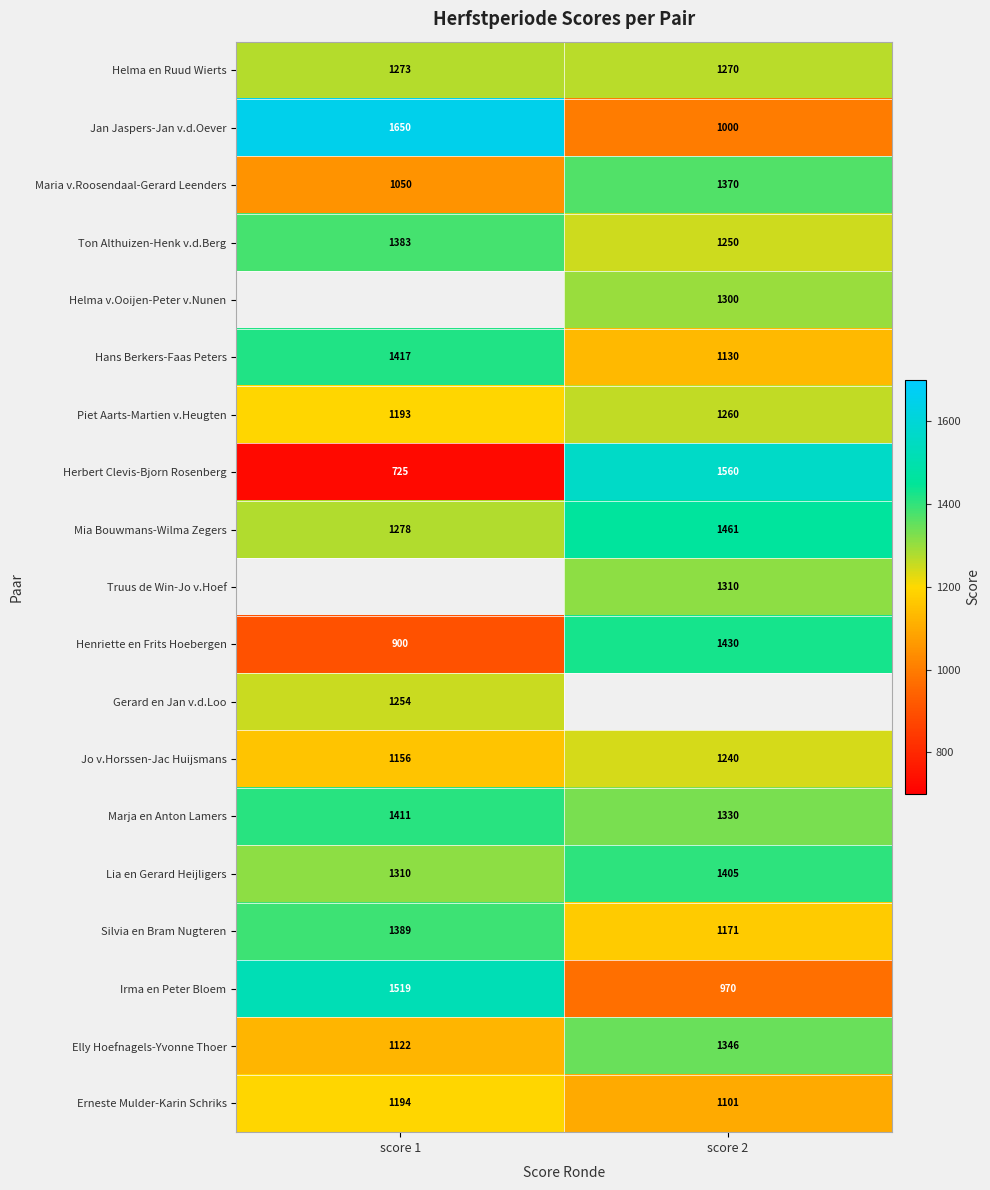

The Truus de Win-Jo v.Hoef series shows 1310.0 at score 2. True or false?

True